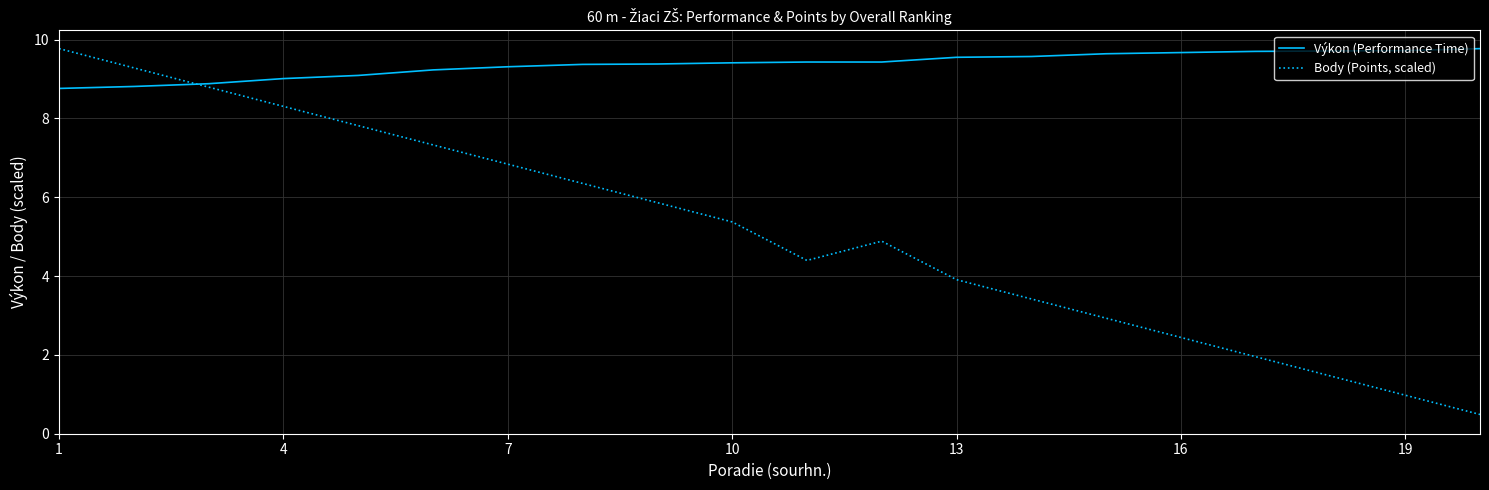

List the series in order of their overall mean, lowest first.

Body (Points, scaled), Výkon (Performance Time)